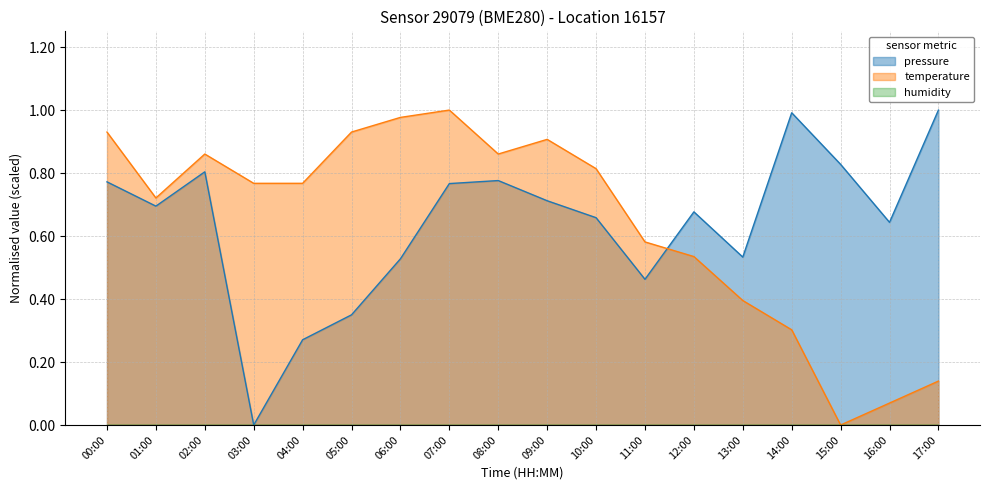

What is the sum of all pressure values?

11.5